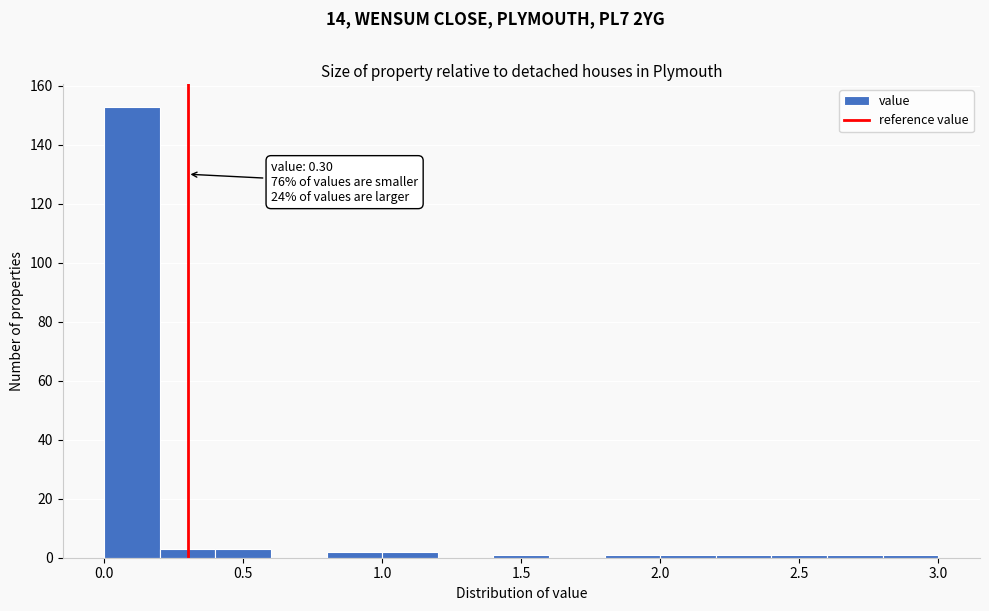

Which range on the x-axis has the tallest bar?

0.0 to 0.2